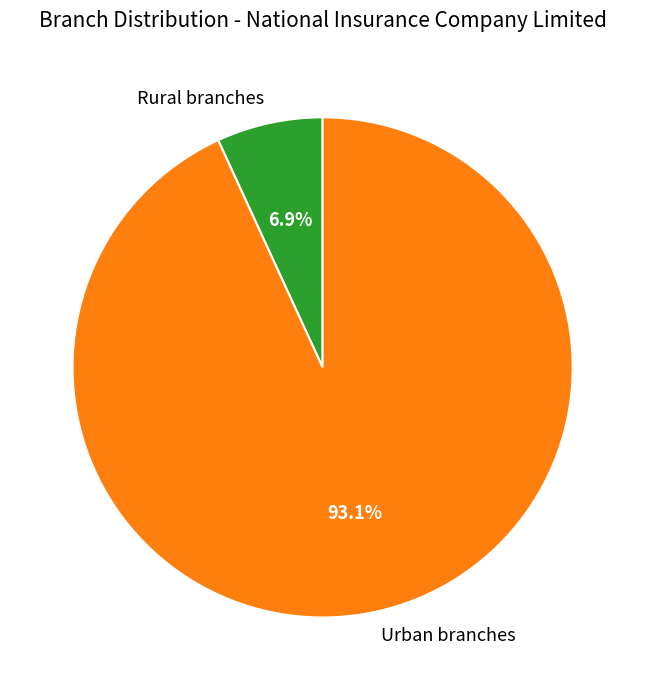

What is the largest slice in the pie chart?

Urban branches